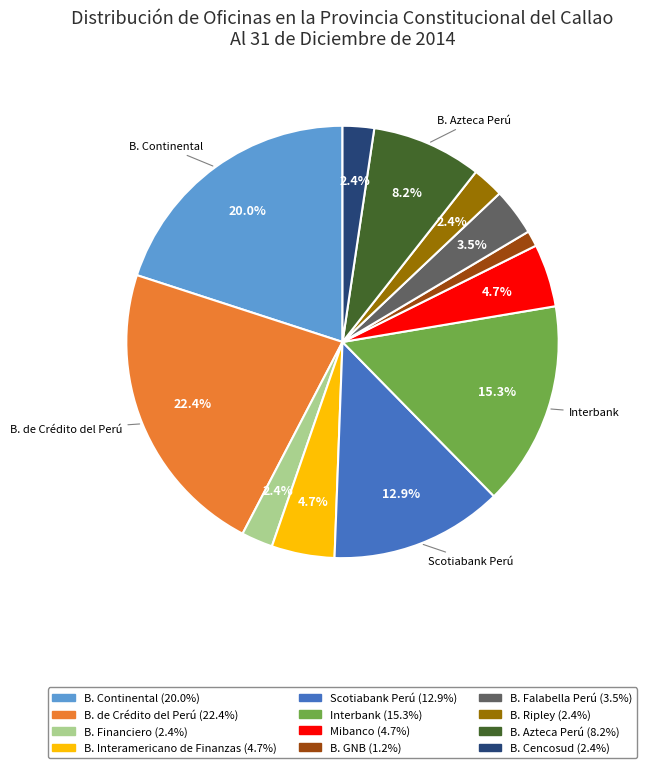

Does any single category account for the majority?

No